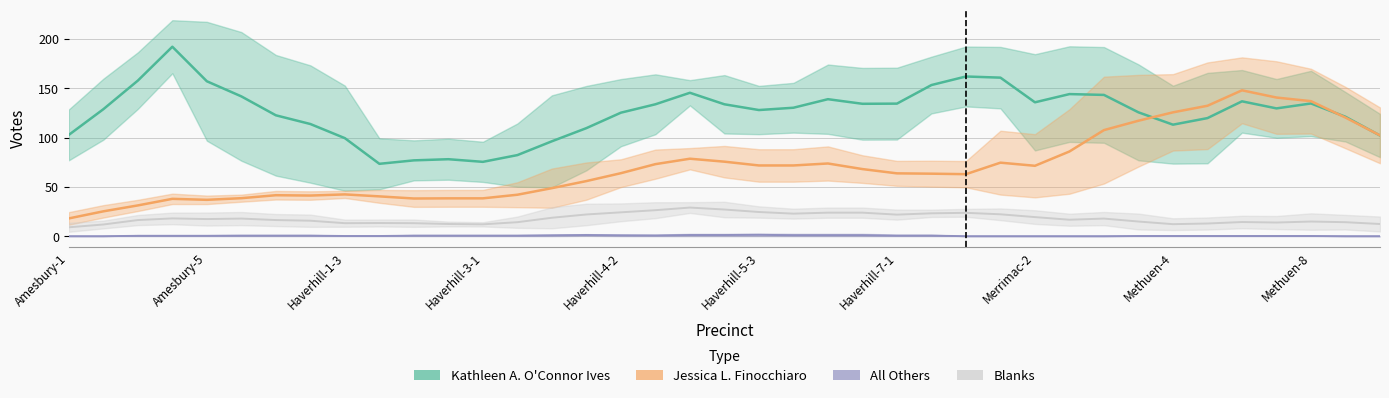

Which category has the lowest value across all series?

Amesbury-1